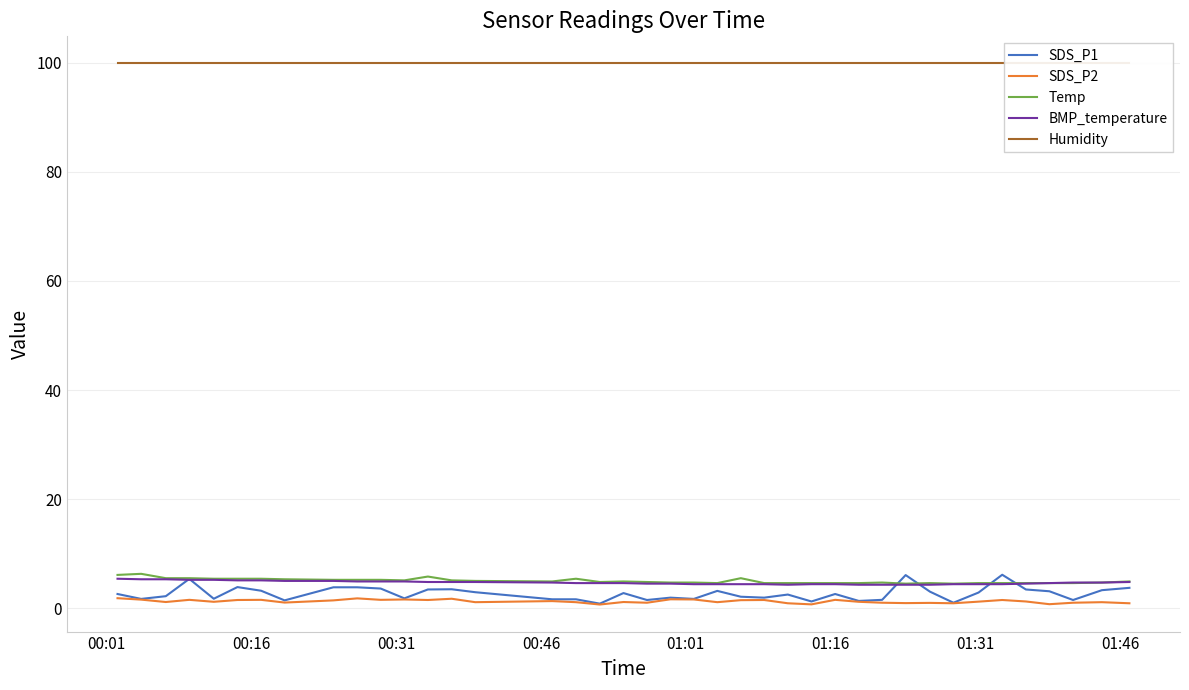

True or false: SDS_P2 and Temp cross at least once.

False